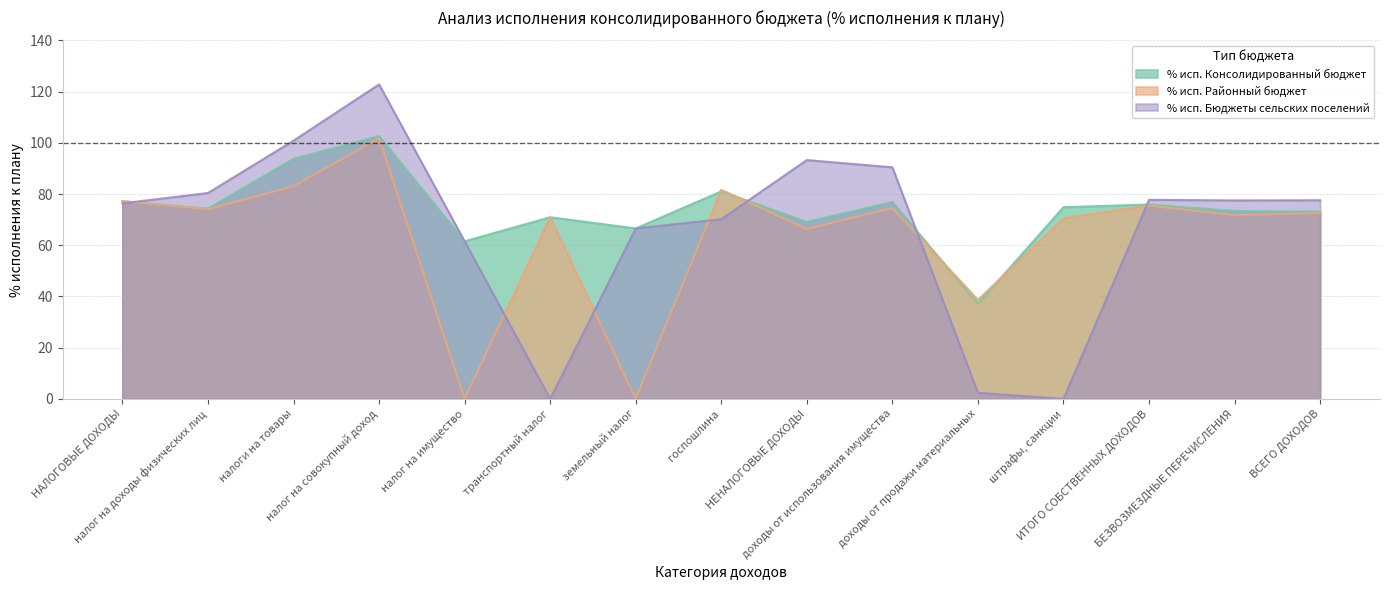

Reading right to left, list all the values displayed in this chart.

% исп. Консолидированный бюджет: 73.1	73.4	75.9	74.8	37.1	76.9	69.1	81.0	66.5	70.9	61.5	102.6	93.8	74.3	77.1
% исп. Районный бюджет: 72.6	71.8	75.5	70.5	38.6	74.5	66.3	81.6	0.0	70.9	0.0	101.8	83.0	74.1	77.3
% исп. Бюджеты сельских поселений: 77.6	77.5	77.7	0.0	2.4	90.4	93.3	70.2	66.5	0.0	61.5	122.8	100.8	80.4	76.4